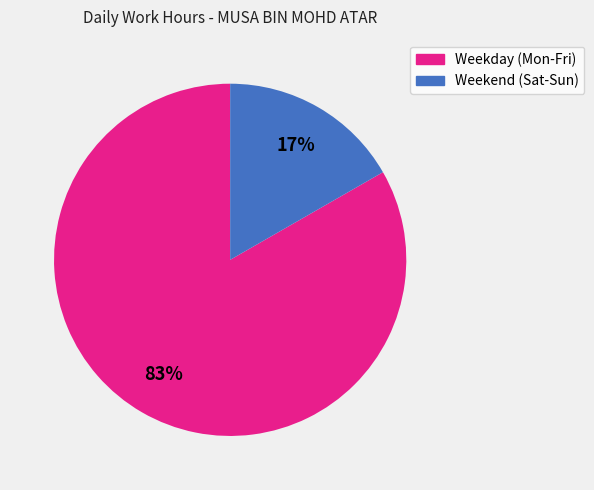

To the nearest percent, what portion does Weekend (Sat-Sun) represent?

17%